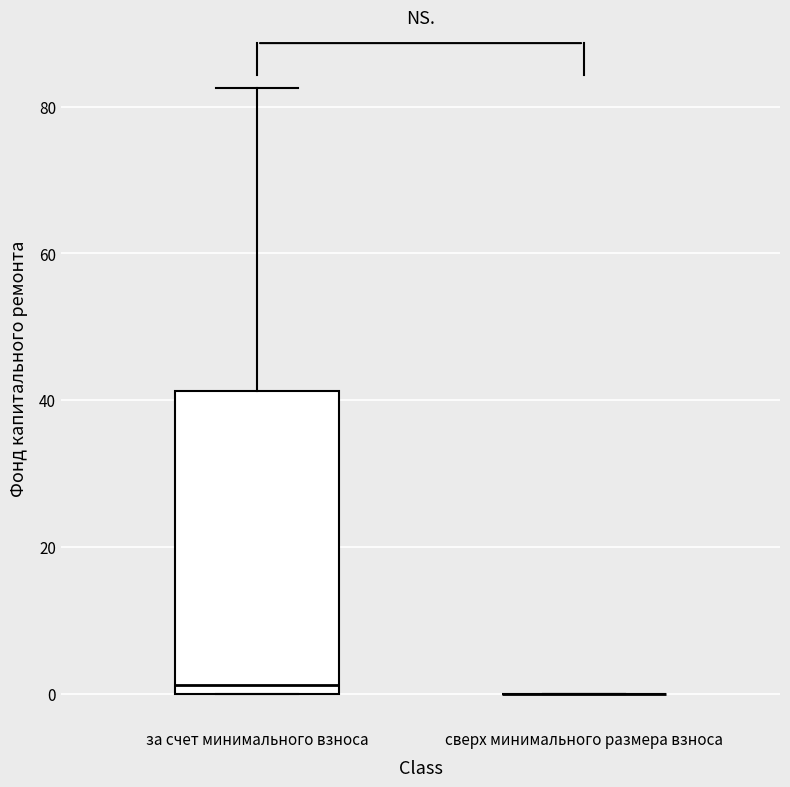

Comparing the boxes themselves (not the whiskers), which one is the tallest?

за счет минимального взноса